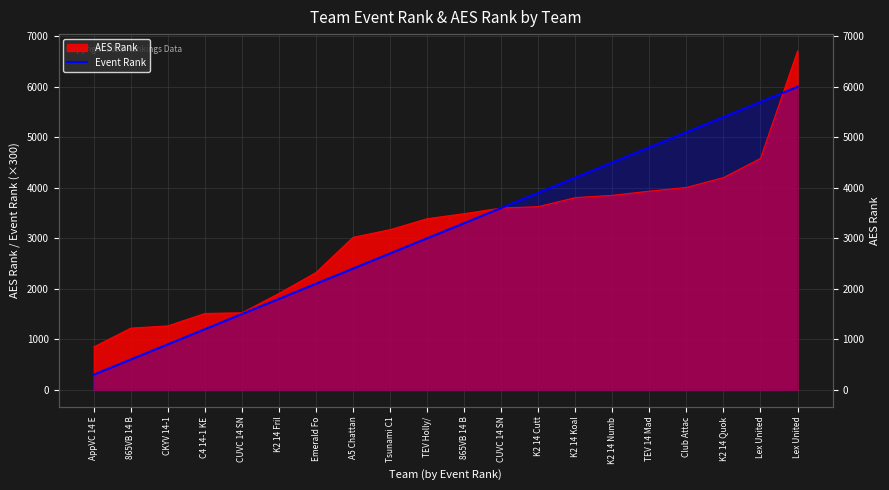

How many lines are shown in the chart?

1